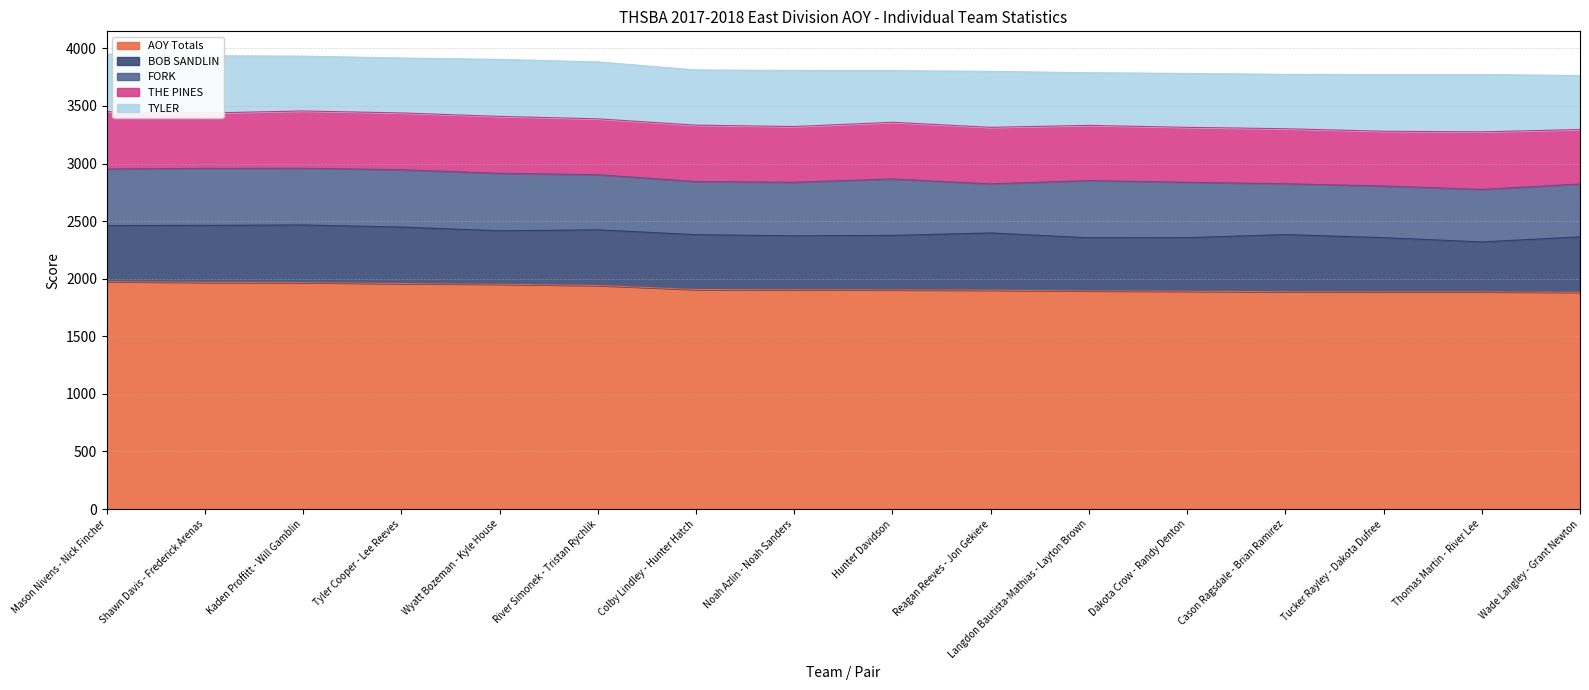

What position from the left is Reagan Reeves - Jon Gekiere?

10